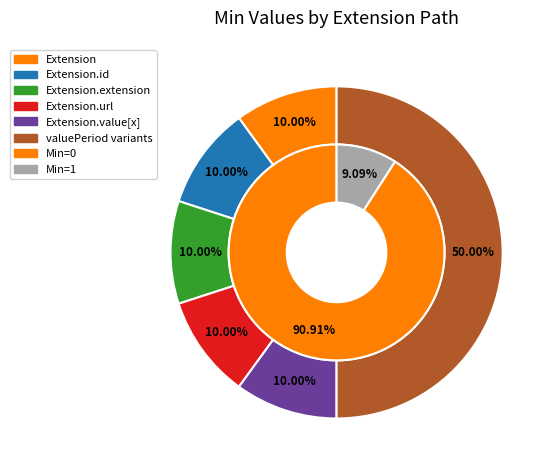

True or false: 6 accounts for 62% of the total.

False